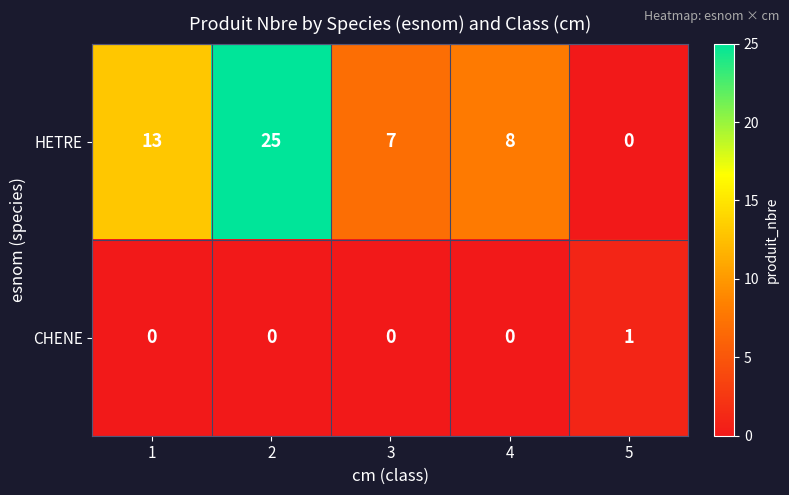

Between 3 and 5, which series saw the biggest shift?

HETRE